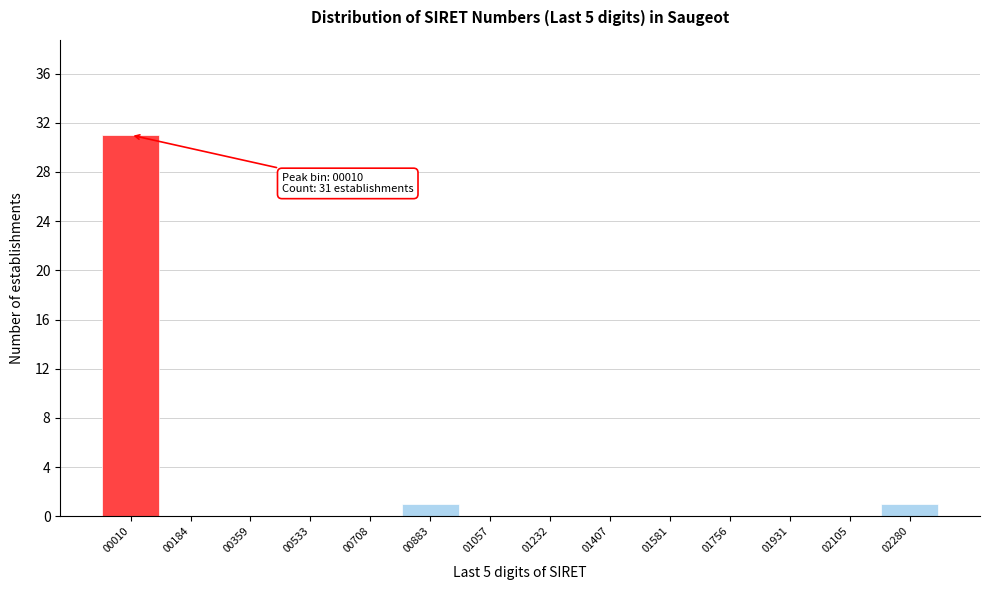

Reading right to left, list all the values displayed in this chart.

02280=1	02105=0	01931=0	01756=0	01581=0	01407=0	01232=0	01057=0	00883=1	00708=0	00533=0	00359=0	00184=0	00010=31